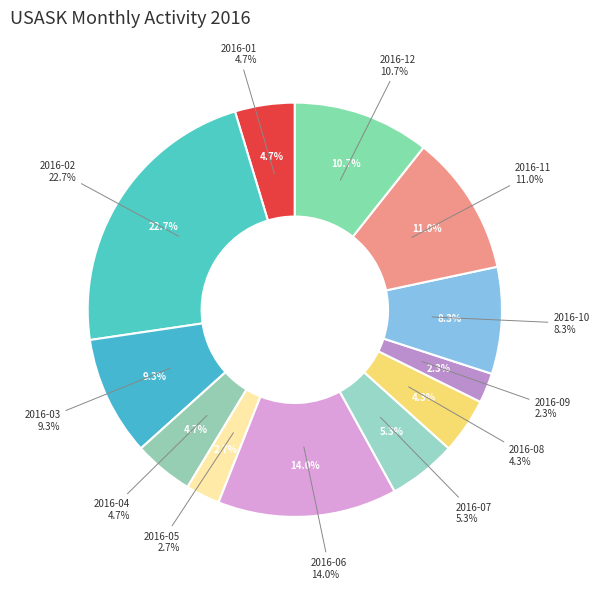

What is the largest slice in the pie chart?

2016-02